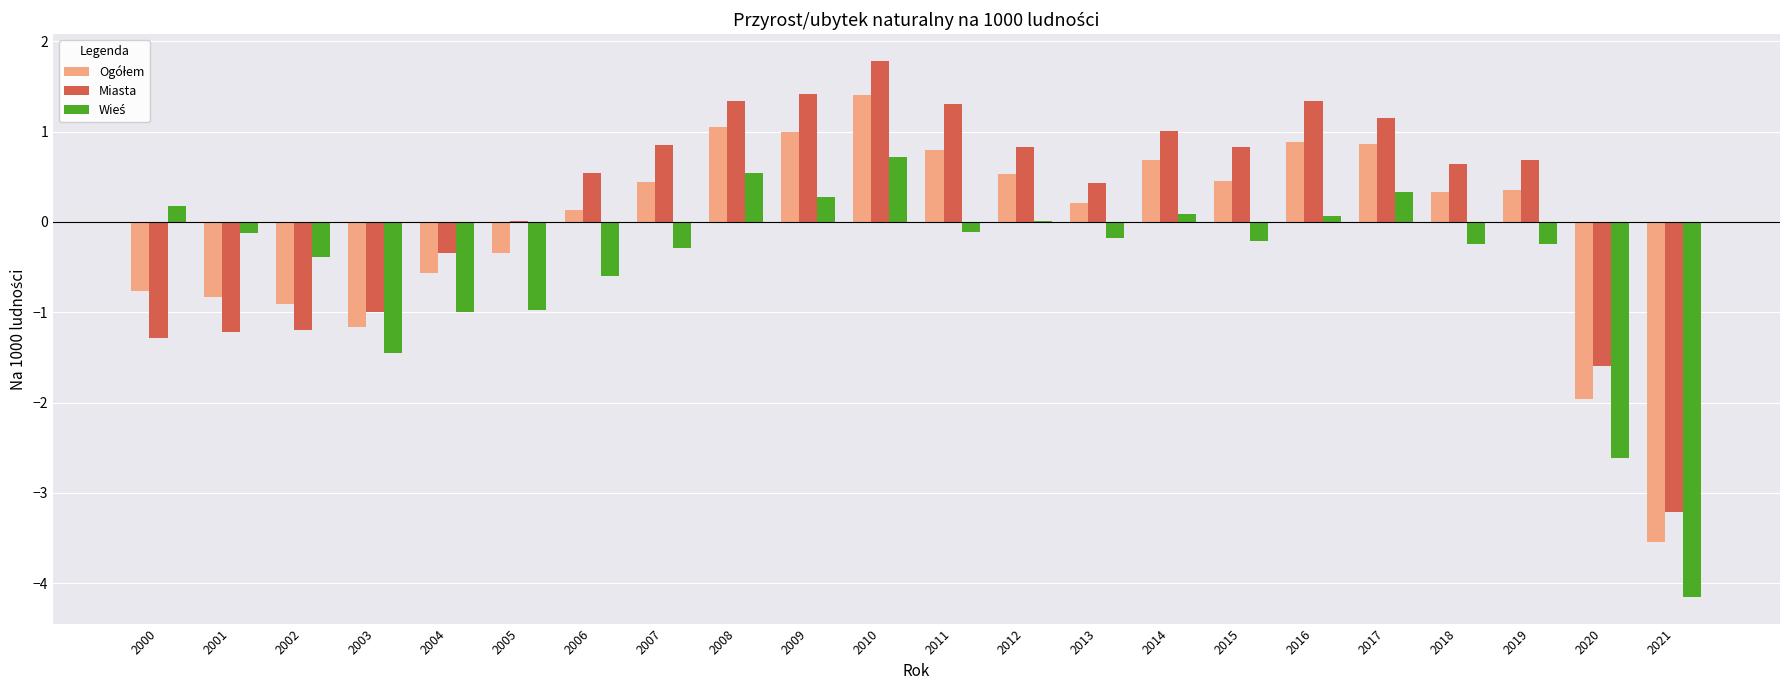

Which category has the highest value in the Miasta series?

2010